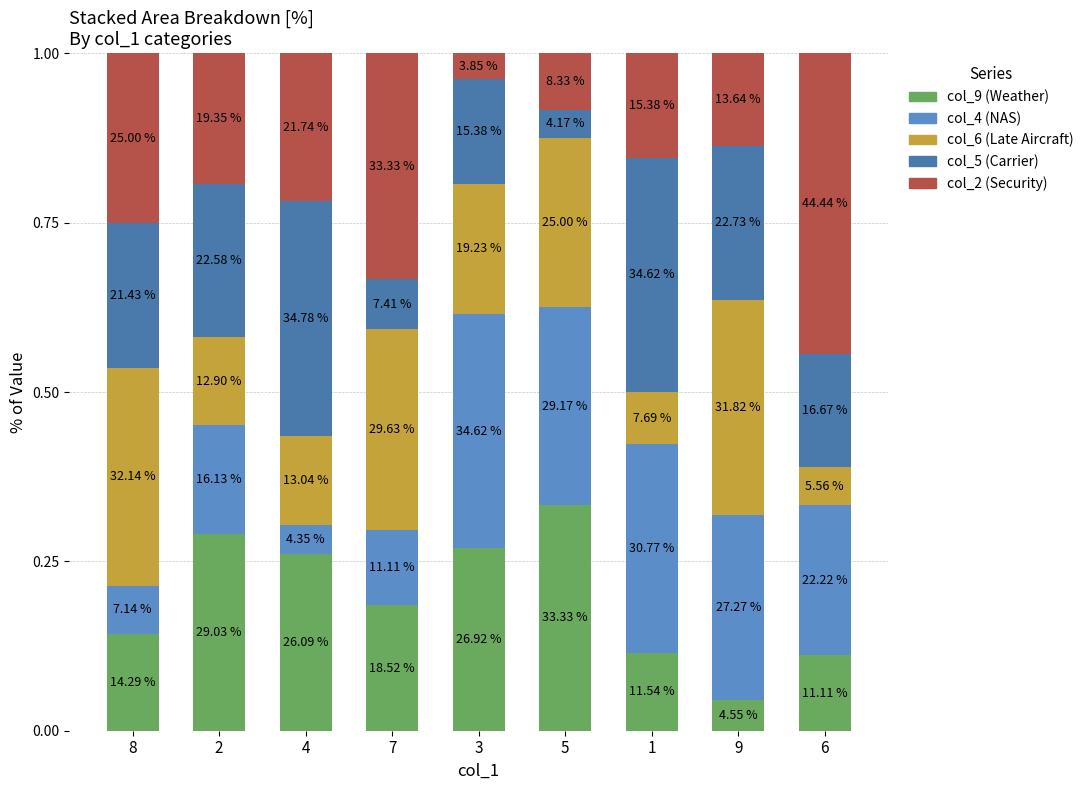

Rank the categories by col_9 (Weather) value from highest to lowest.

5, 2, 3, 4, 7, 8, 1, 6, 9